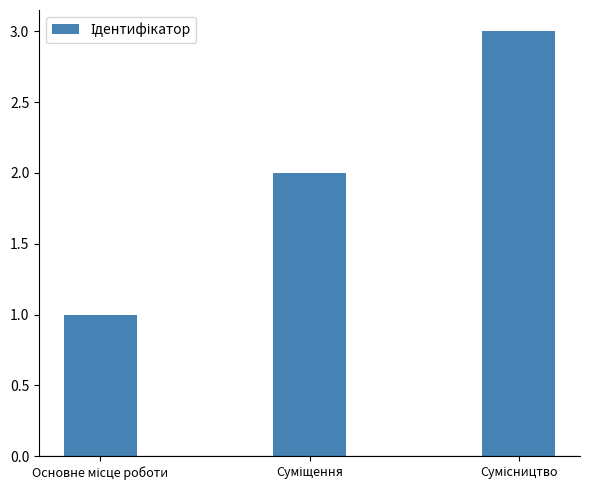

What is the sum of all values?

6